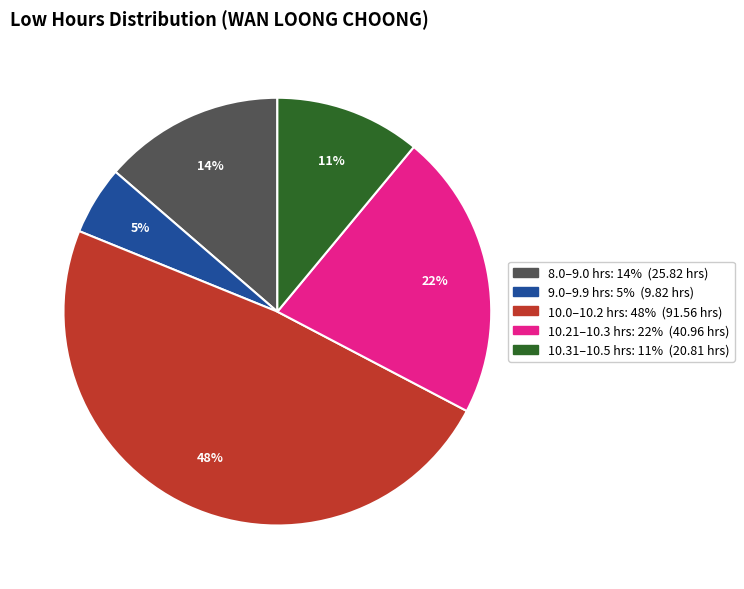

Is there a majority slice in this chart?

No